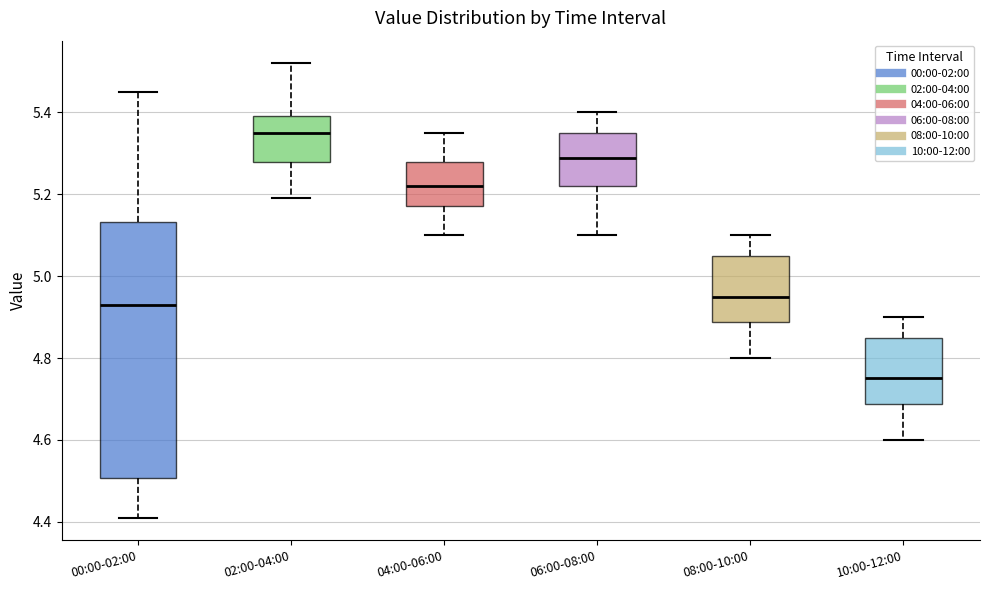

Which box has the highest median line?

02:00-04:00